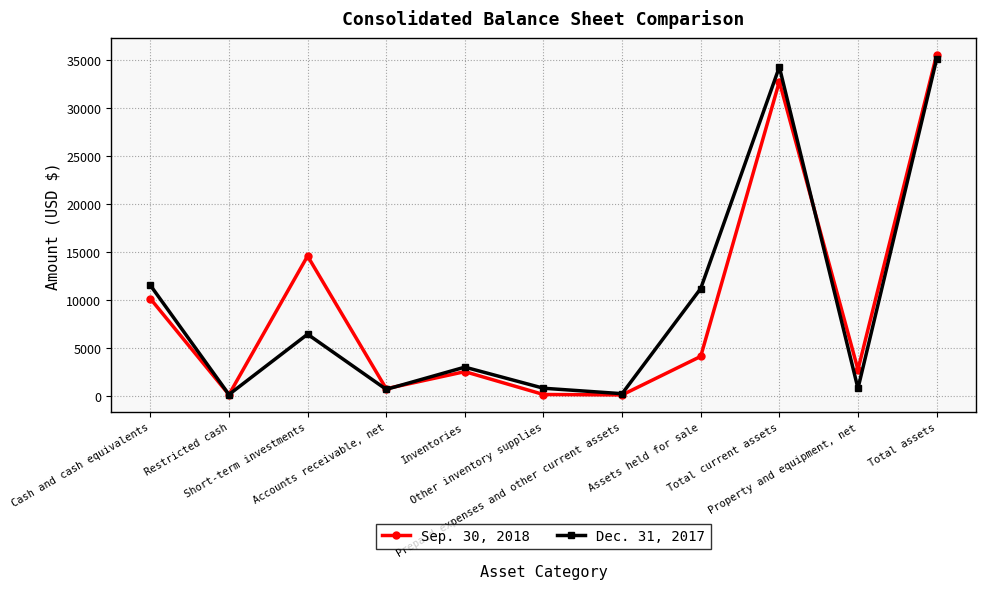

Count the number of data series in this chart.

2